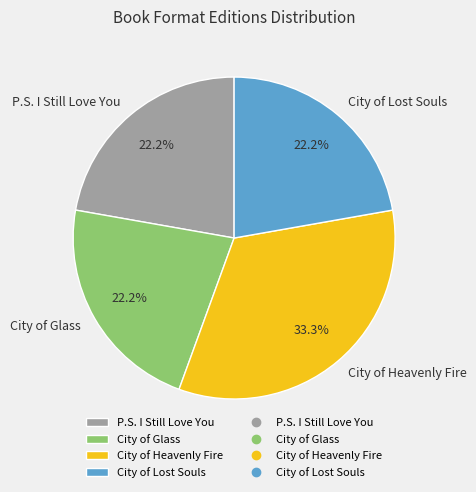

Does City of Lost Souls account for over 50% of the chart?

No